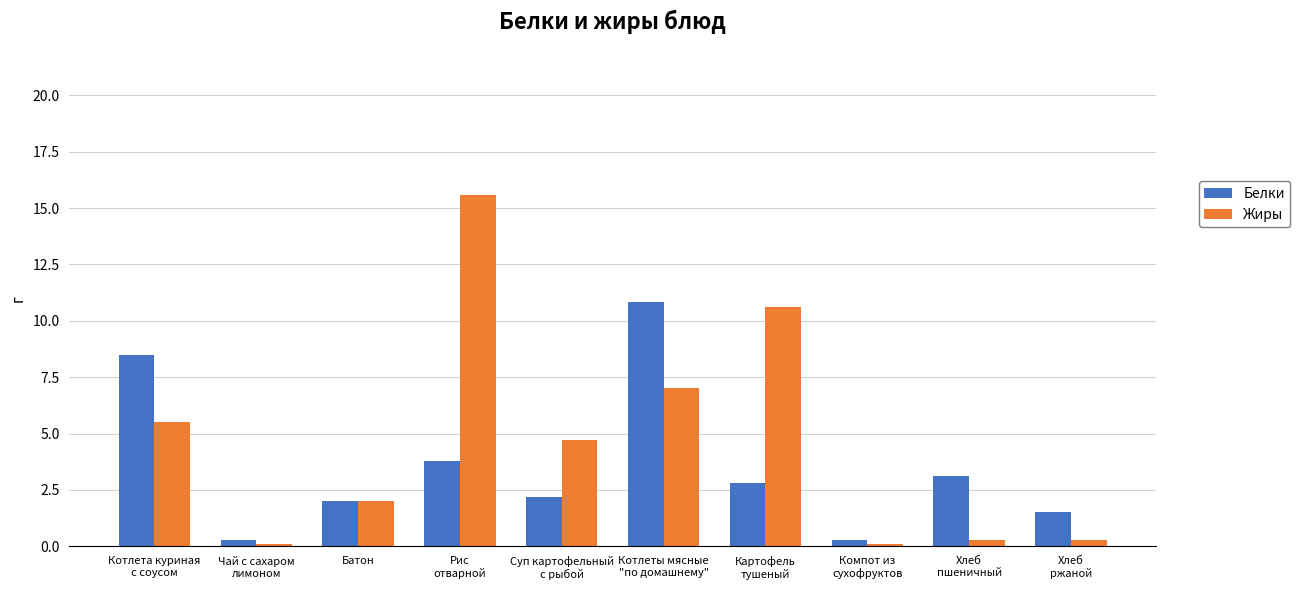

How many distinct data groups are displayed?

2